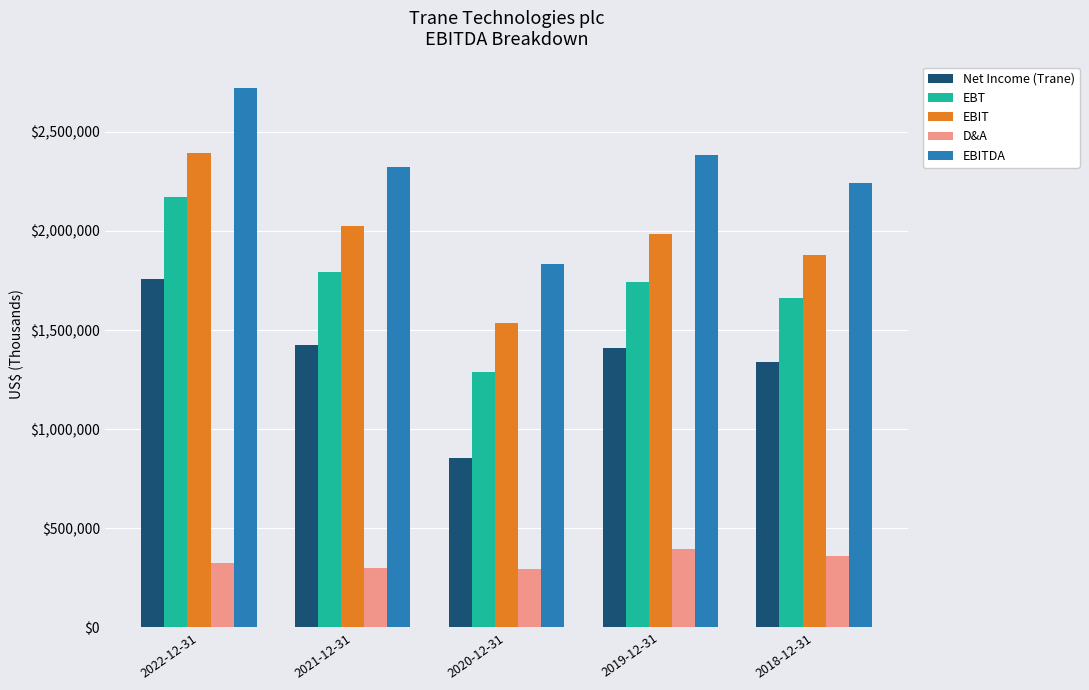

What is the difference between the maximum and minimum values in the EBT series?

883900